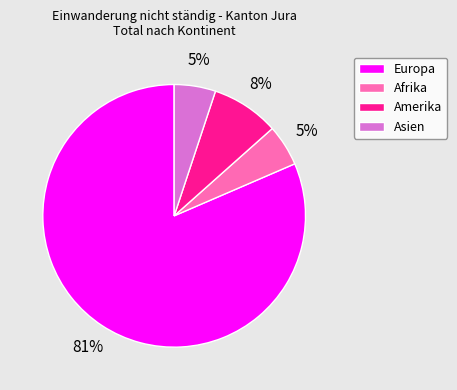

To the nearest percent, what portion does Afrika represent?

5%